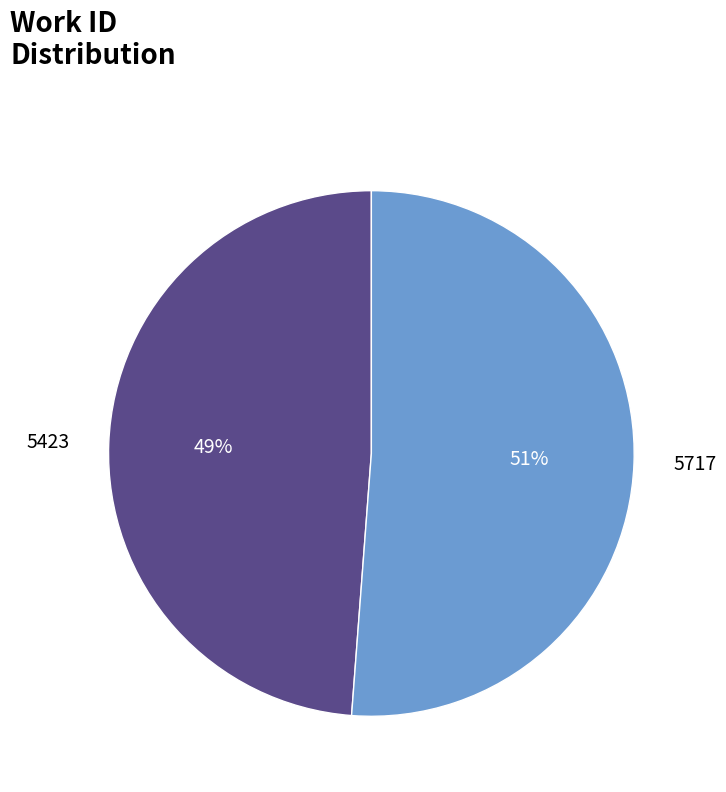

Between 5717 and 5423, which is larger?

5717